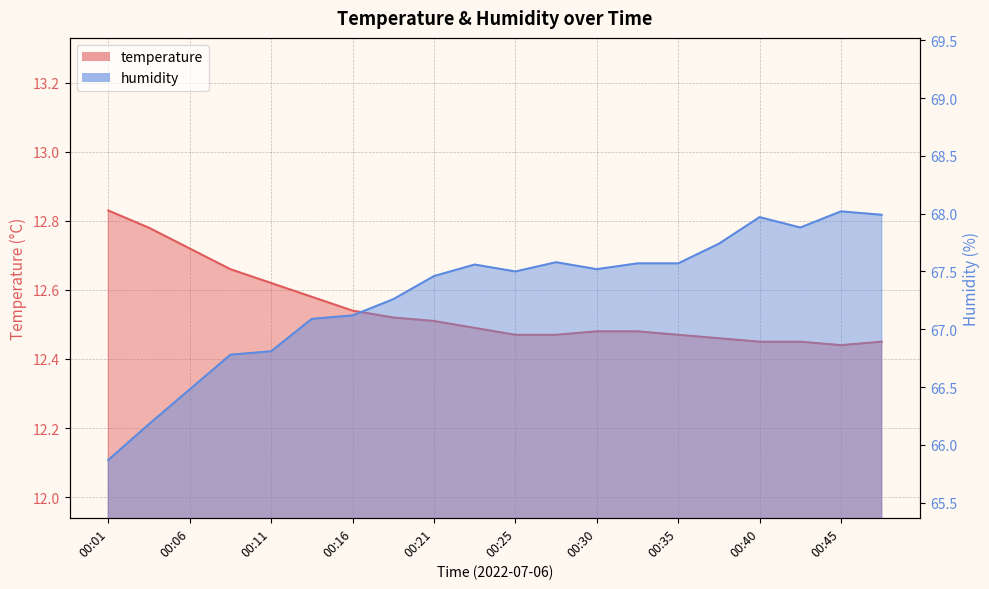

True or false: humidity has more than 2 interior local peaks.

True